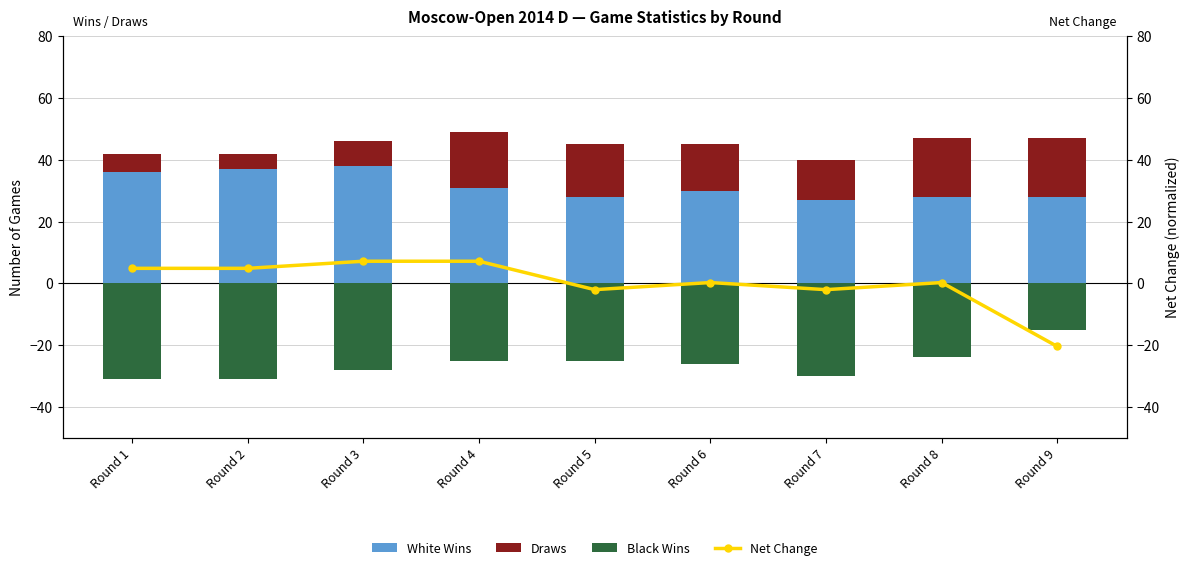

Rank the series by their maximum value, from lowest to highest.

Black Wins, Net Change, Draws, White Wins